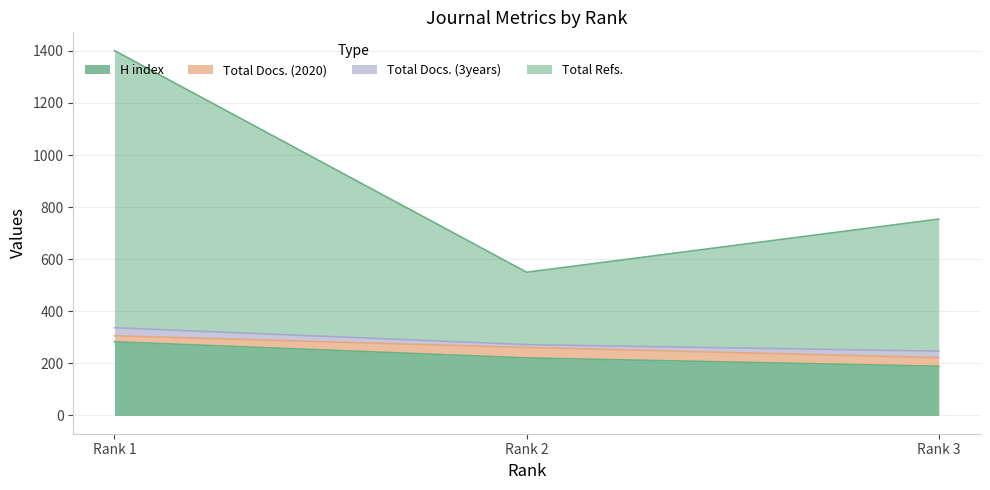

The value of H index at Rank 3 is 189. True or false?

True